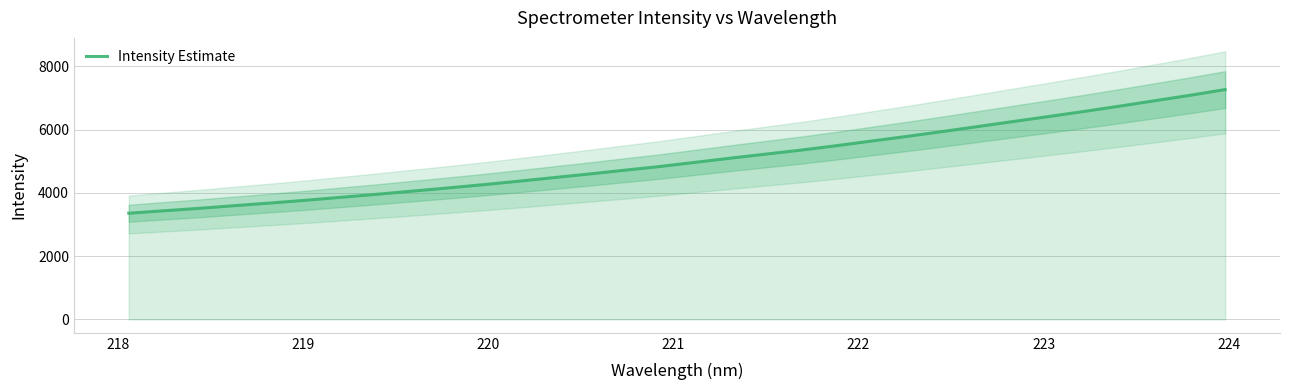

Count the number of values greater than 4965.

16